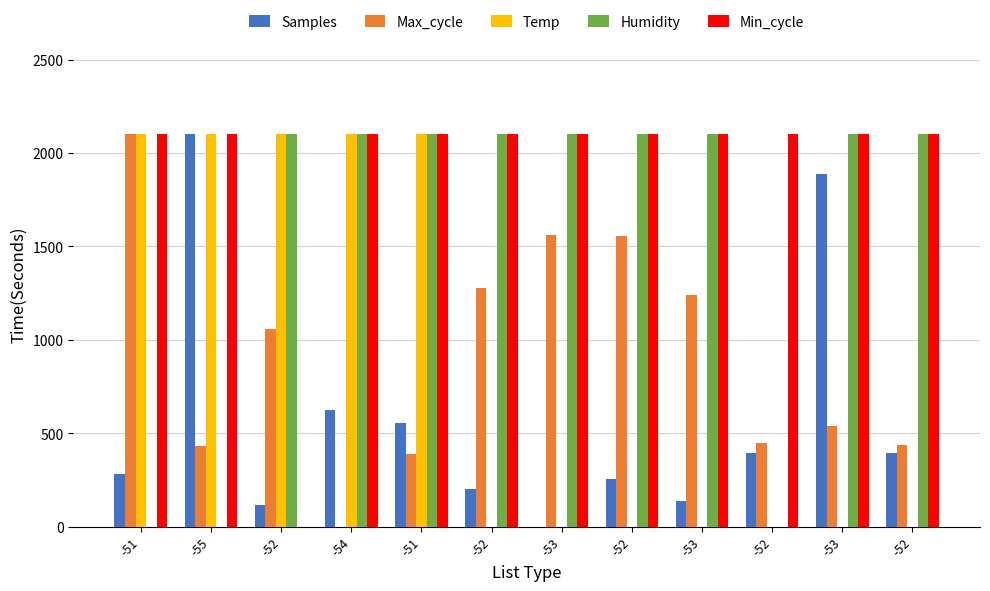

What is the sum of all Humidity values?

18900.0